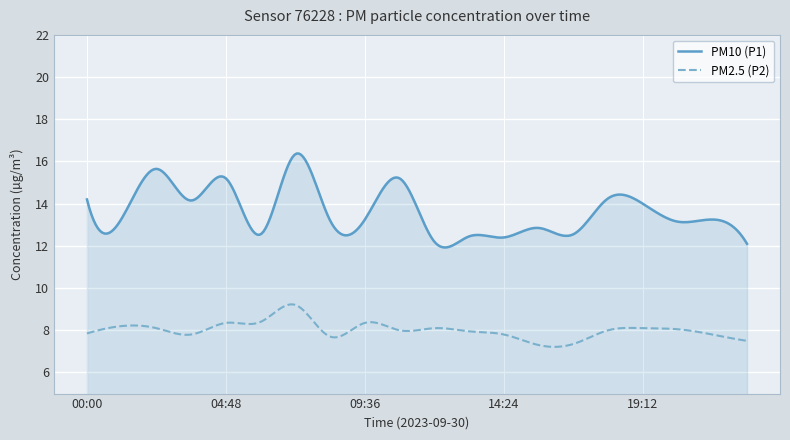

List the series in order of their overall mean, lowest first.

PM2.5 (P2), PM10 (P1)